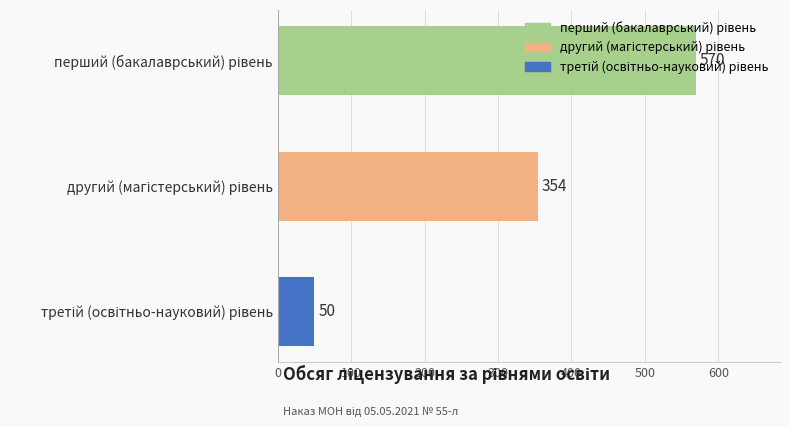

What is the difference between the maximum and second lowest values?

216